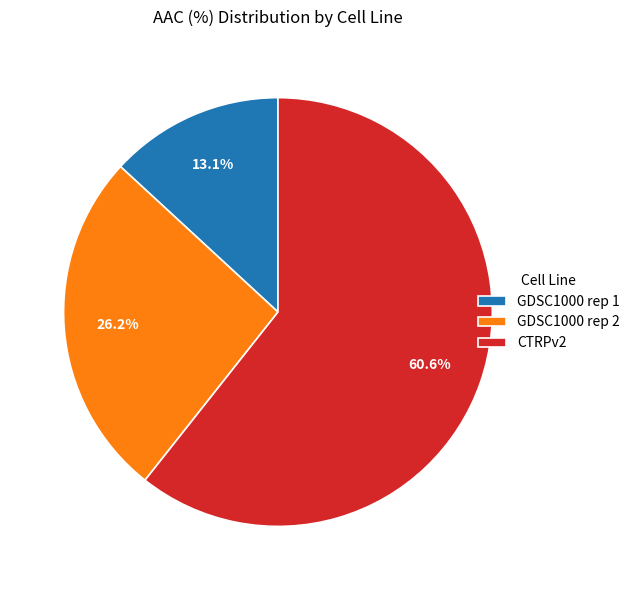

What is the largest slice in the pie chart?

CTRPv2